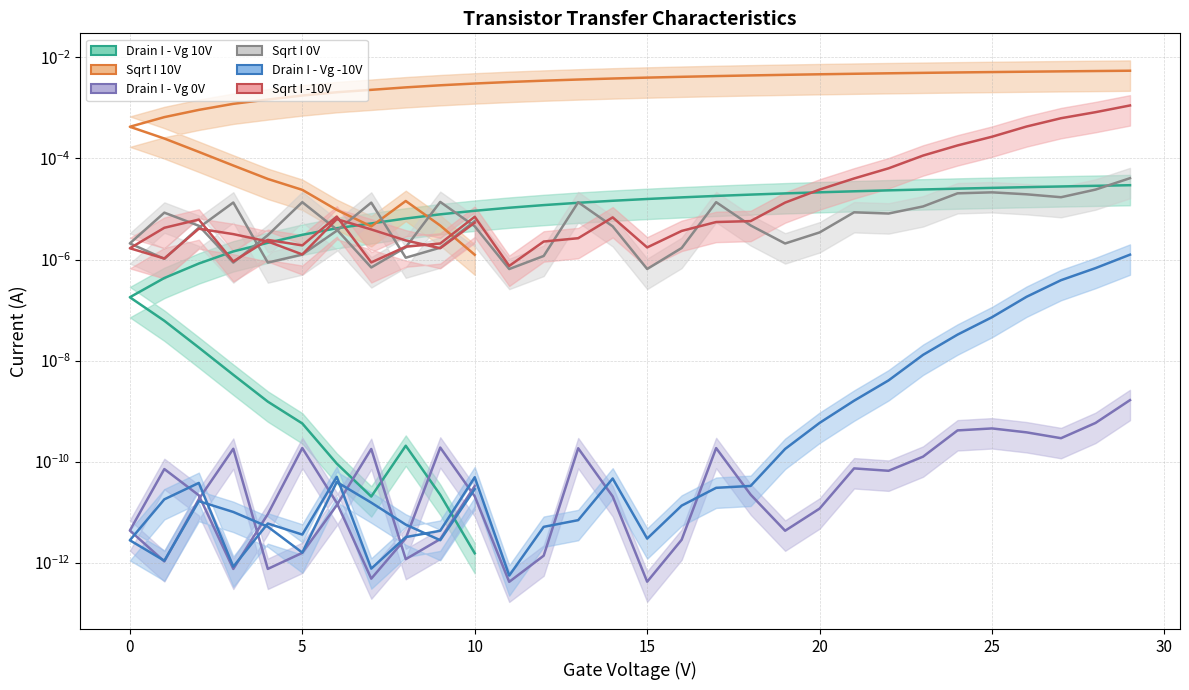

True or false: Sqrt I 10V and Drain I - Vg 0V intersect in this chart.

False